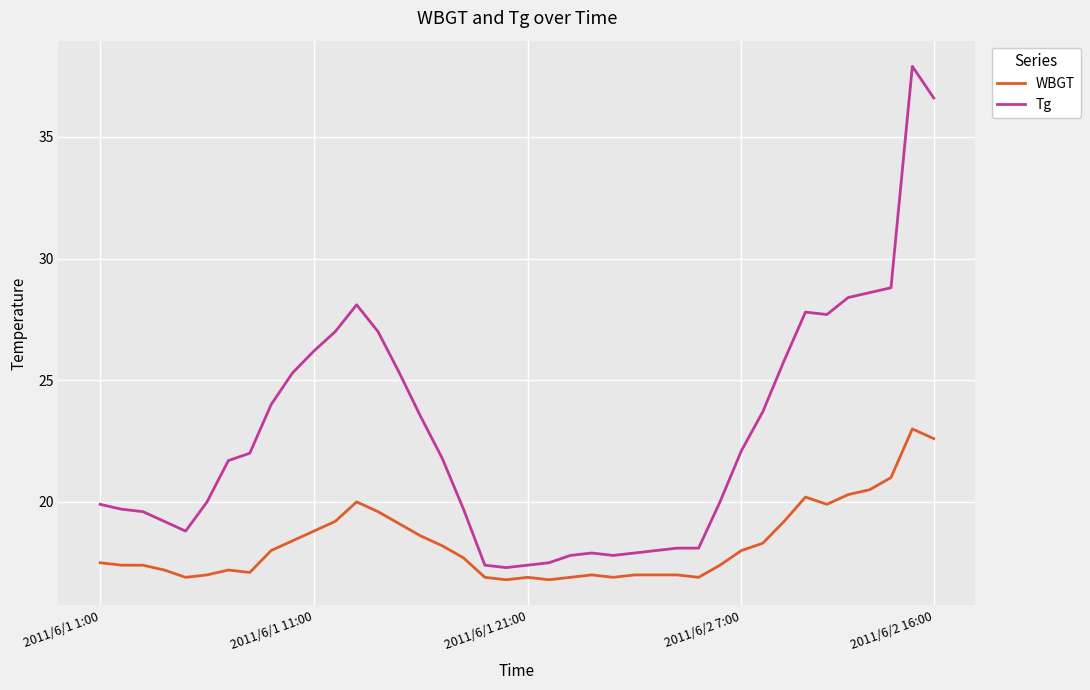

True or false: WBGT has more than 1 interior local peaks.

True